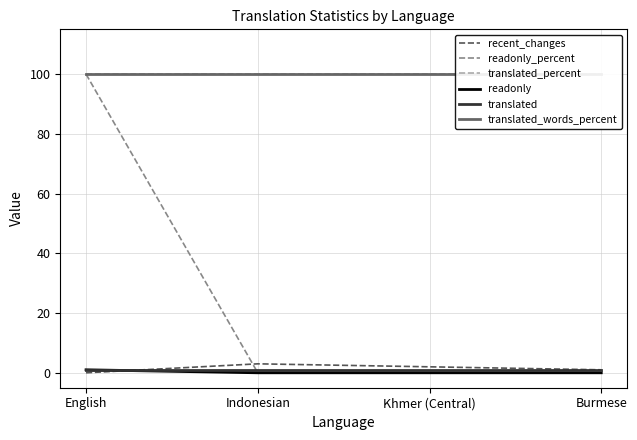

Does the chart have visible grid lines?

Yes